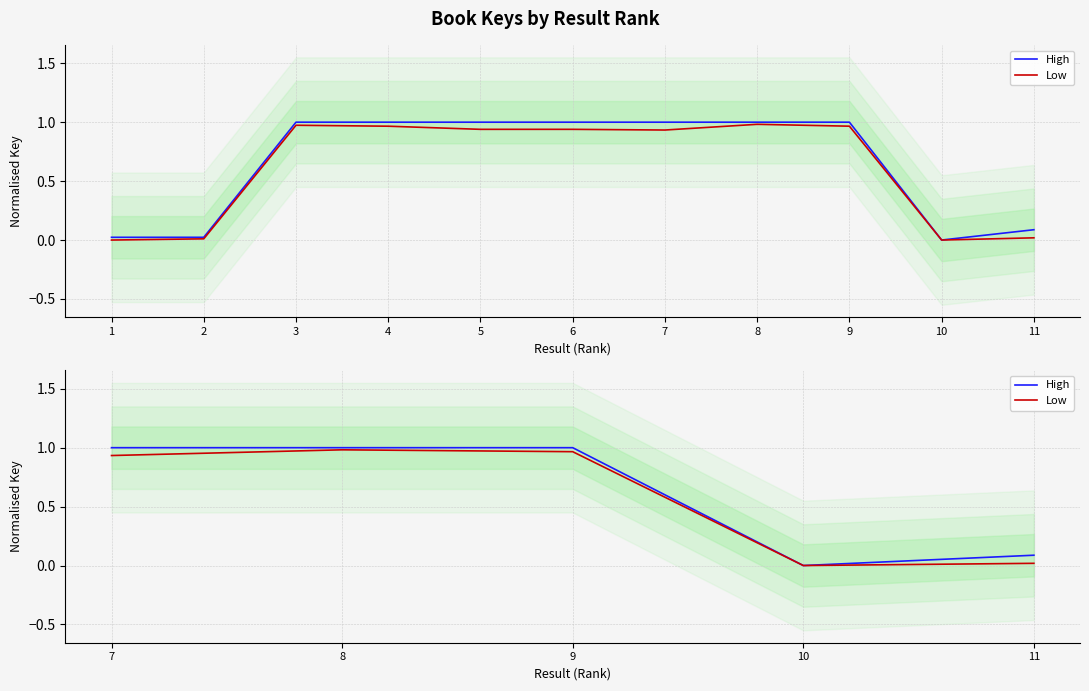

The High series shows -0.5 at 10. True or false?

False